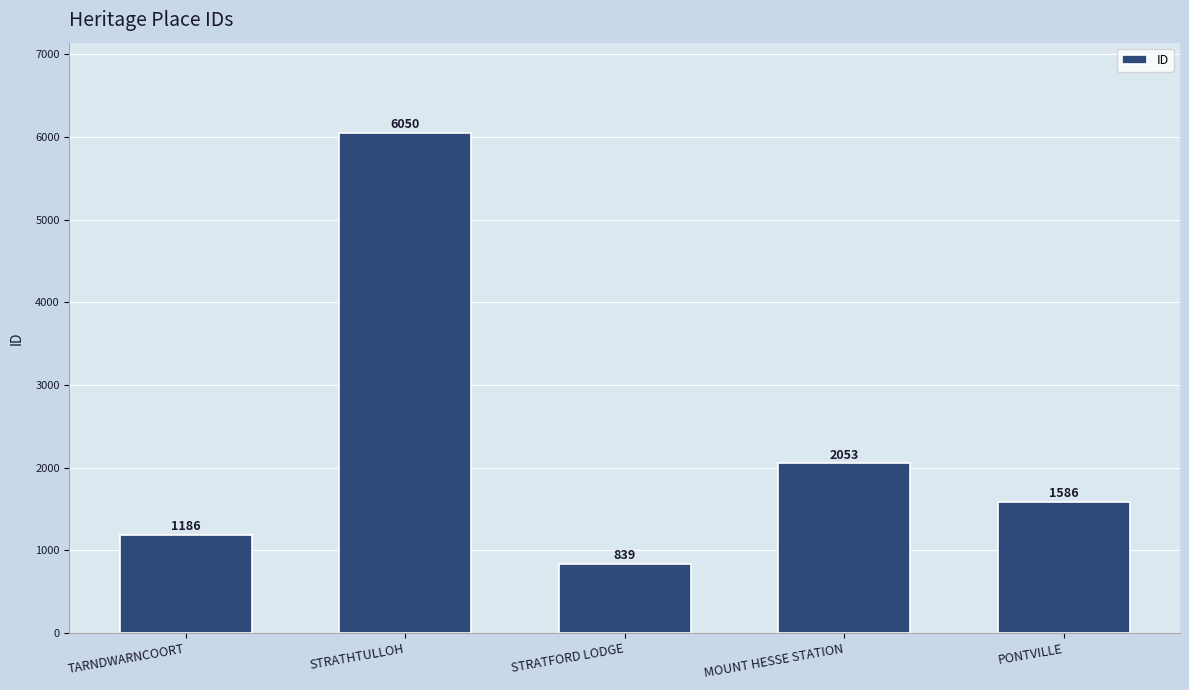

Between STRATFORD LODGE and STRATHTULLOH, which is larger?

STRATHTULLOH